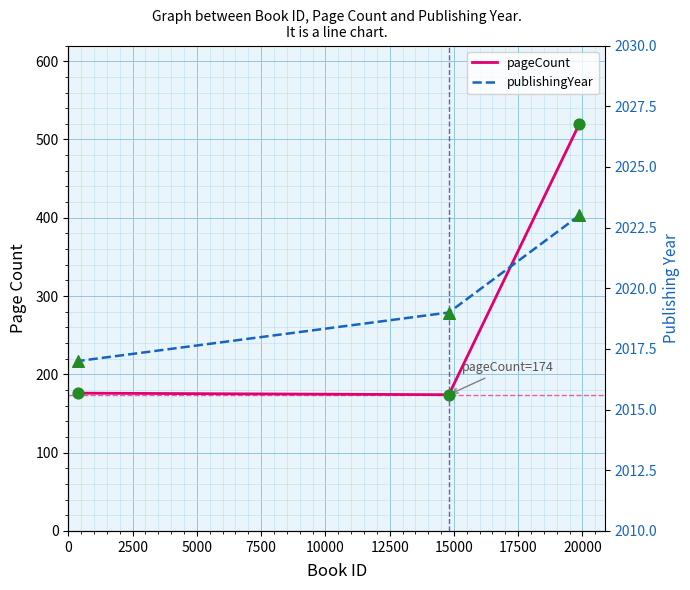

What are all the series names shown in the legend?

pageCount, publishingYear